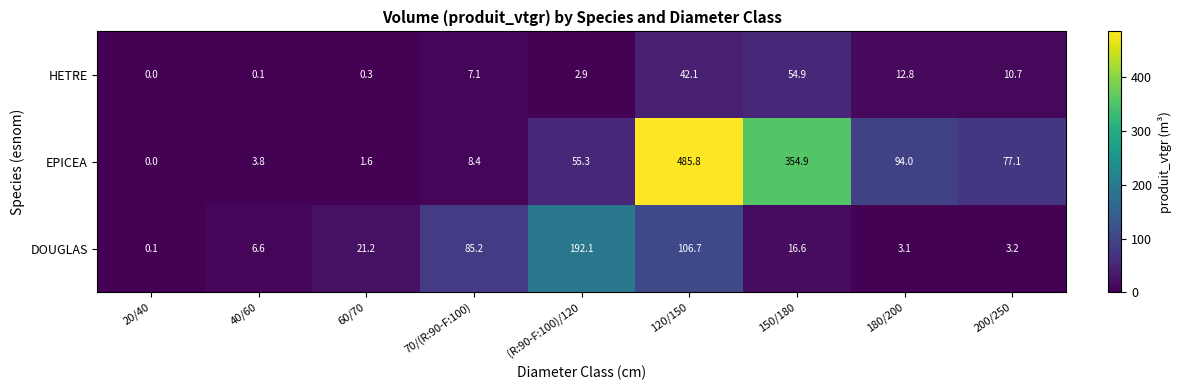

Where does the HETRE series first go above 7?

70/(R:90-F:100)